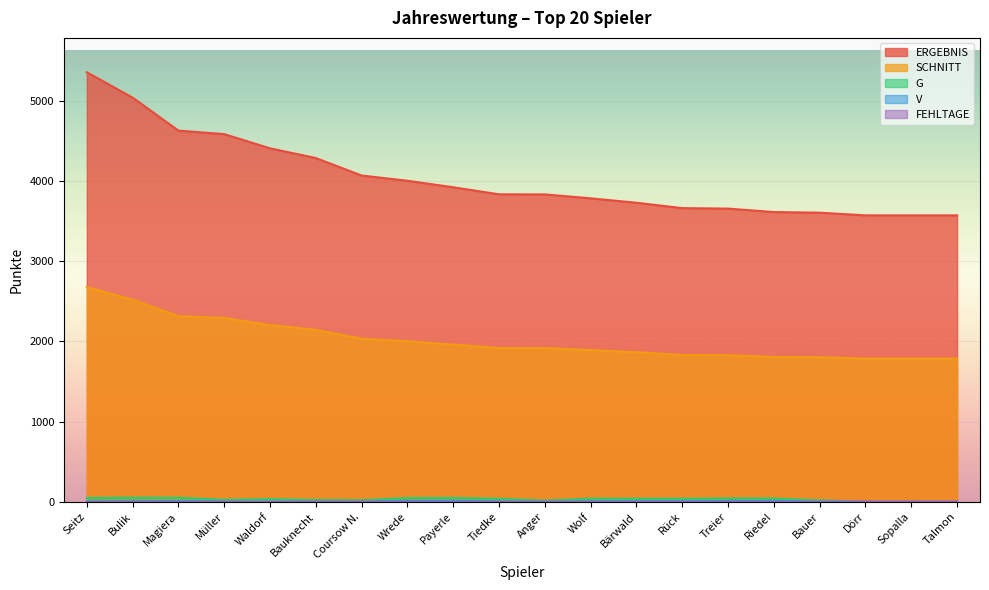

Reading left to right, what are all the values shown in this chart?

ERGEBNIS: Seitz=5353	Bulik=5037	Magiera=4626	Müller=4582	Waldorf=4405	Bauknecht=4284	Coursow N.=4066	Wrede=4001	Payerle=3920	Tiedke=3832	Anger=3831	Wolf=3782	Bärwald=3727	Rück=3660	Treier=3654	Riedel=3611	Bauer=3603	Dörr=3570	Sopalla=3570	Talmon=3570
SCHNITT: Seitz=2677	Bulik=2519	Magiera=2313	Müller=2291	Waldorf=2203	Bauknecht=2142	Coursow N.=2033	Wrede=2001	Payerle=1960	Tiedke=1916	Anger=1916	Wolf=1891	Bärwald=1864	Rück=1830	Treier=1827	Riedel=1806	Bauer=1802	Dörr=1785	Sopalla=1785	Talmon=1785
G: Seitz=49	Bulik=52	Magiera=51	Müller=26	Waldorf=35	Bauknecht=23	Coursow N.=20	Wrede=48	Payerle=49	Tiedke=38	Anger=16	Wolf=40	Bärwald=39	Rück=39	Treier=42	Riedel=41	Bauer=19	Dörr=0	Sopalla=0	Talmon=0
V: Seitz=4	Bulik=6	Magiera=9	Müller=2	Waldorf=2	Bauknecht=2	Coursow N.=1	Wrede=11	Payerle=13	Tiedke=4	Anger=0	Wolf=6	Bärwald=7	Rück=7	Treier=10	Riedel=11	Bauer=2	Dörr=0	Sopalla=0	Talmon=0
FEHLTAGE: Seitz=0	Bulik=0	Magiera=0	Müller=1	Waldorf=0	Bauknecht=1	Coursow N.=1	Wrede=0	Payerle=0	Tiedke=0	Anger=1	Wolf=0	Bärwald=0	Rück=0	Treier=0	Riedel=0	Bauer=0	Dörr=2	Sopalla=2	Talmon=2